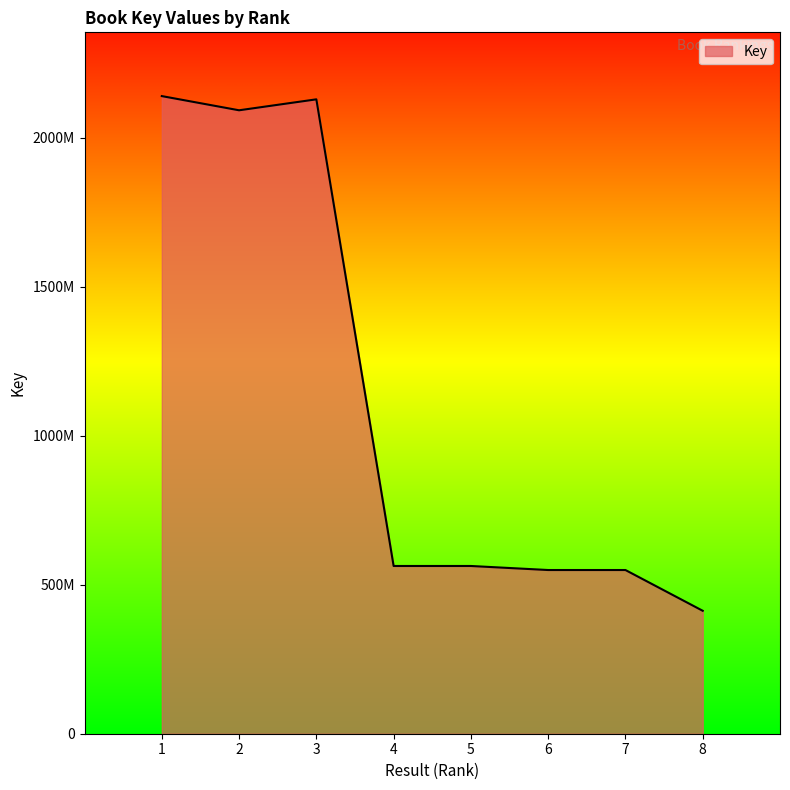

What is the value of the 2nd point from the left?

2092133546